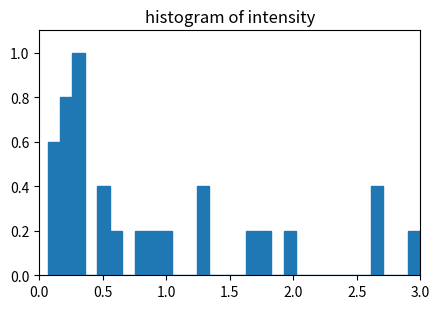

Read against the x-axis, roughly where is the centre of the tallest bar?

0.30